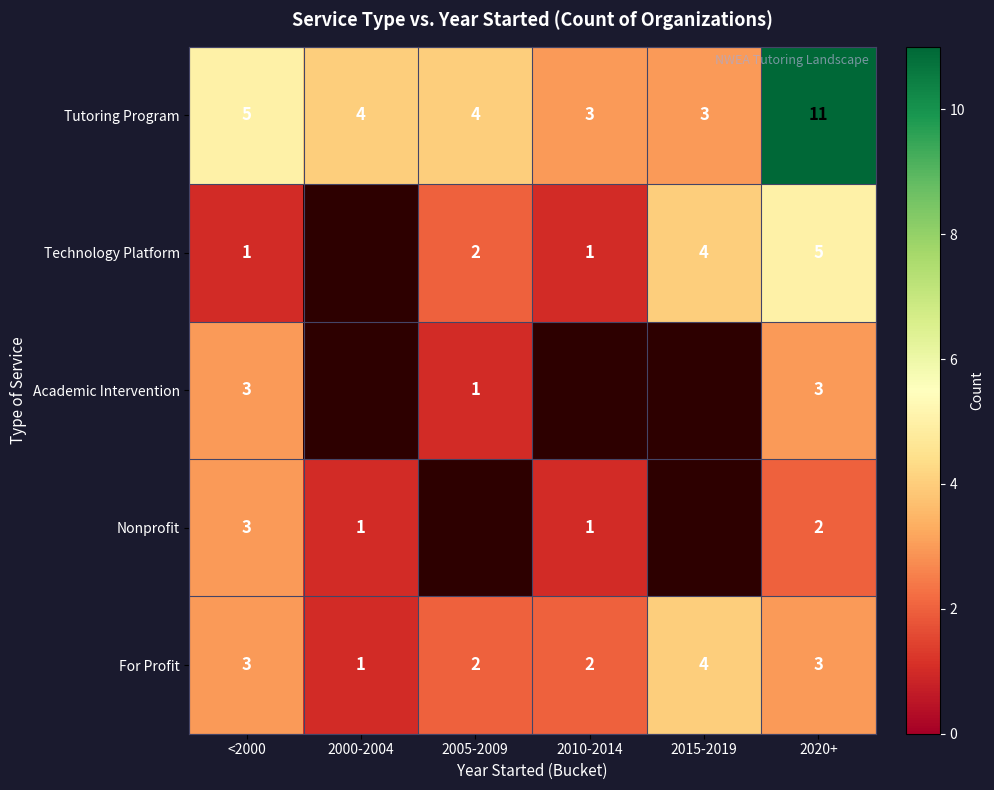

How many series are shown in this chart?

5